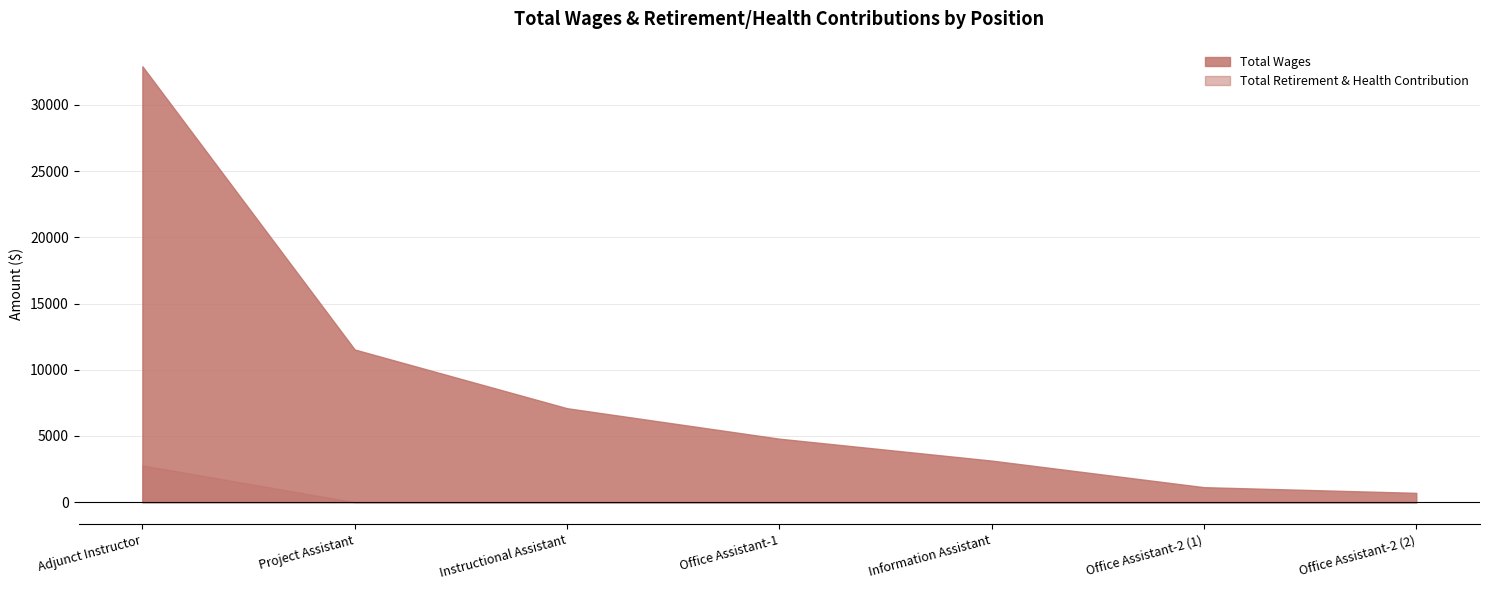

What is the sum of all Total Wages values?

61327